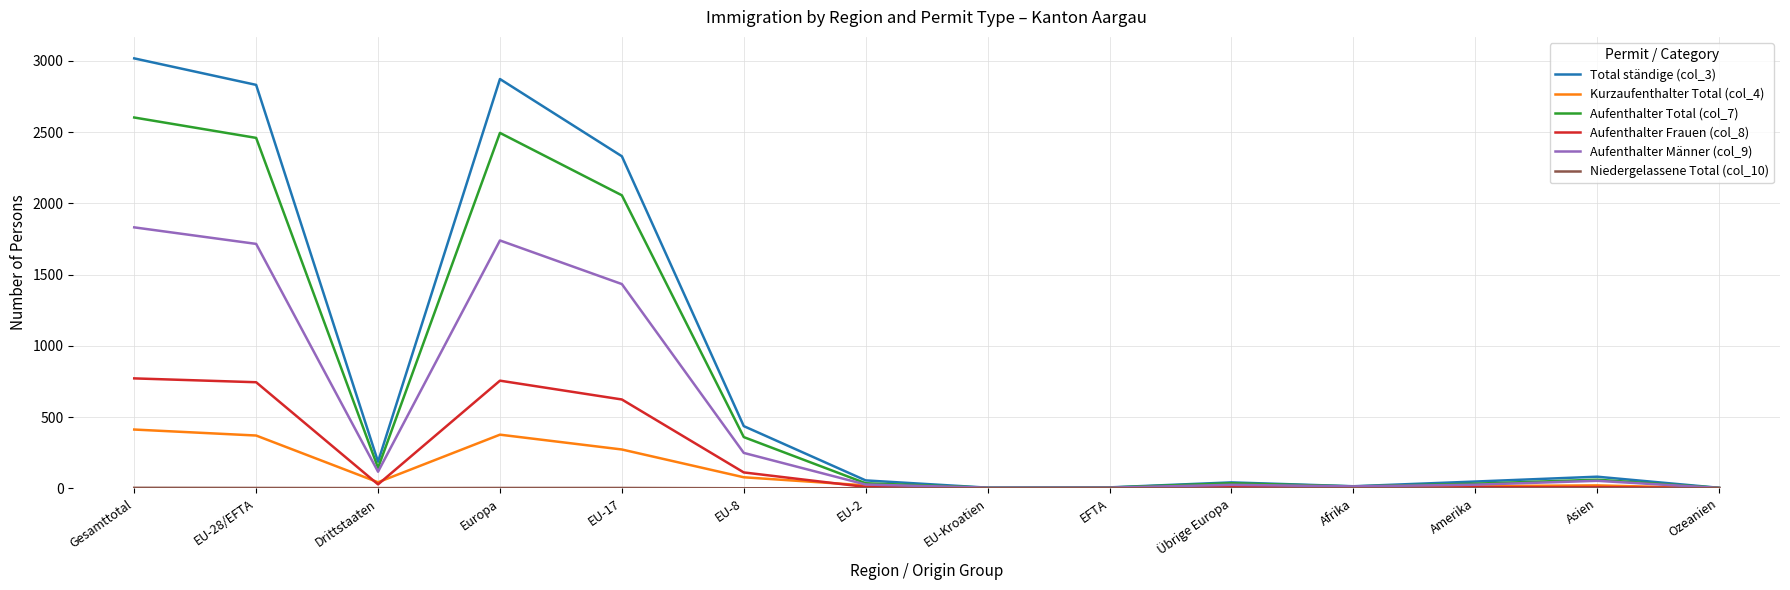

Is it true that Total ständige (col_3) equals 2330 at EU-17?

True